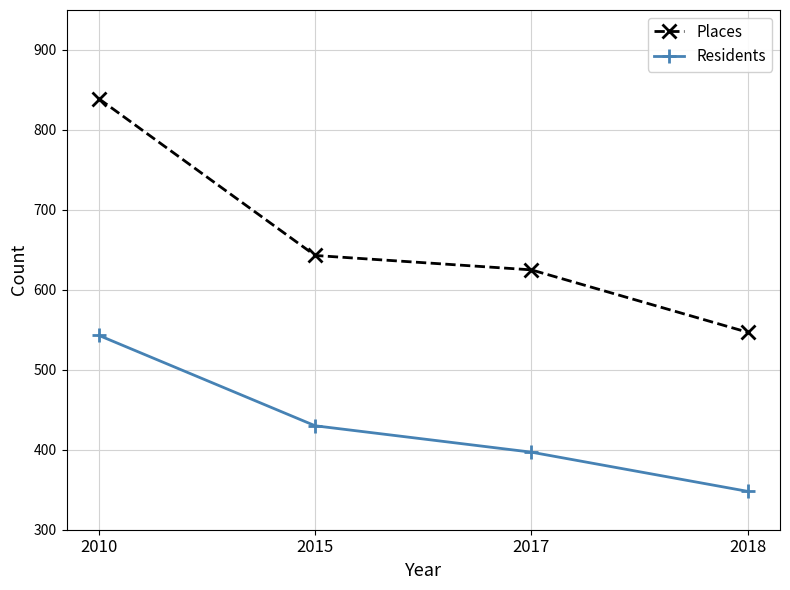

What is the difference between the second highest and second lowest values in the Residents series?

33